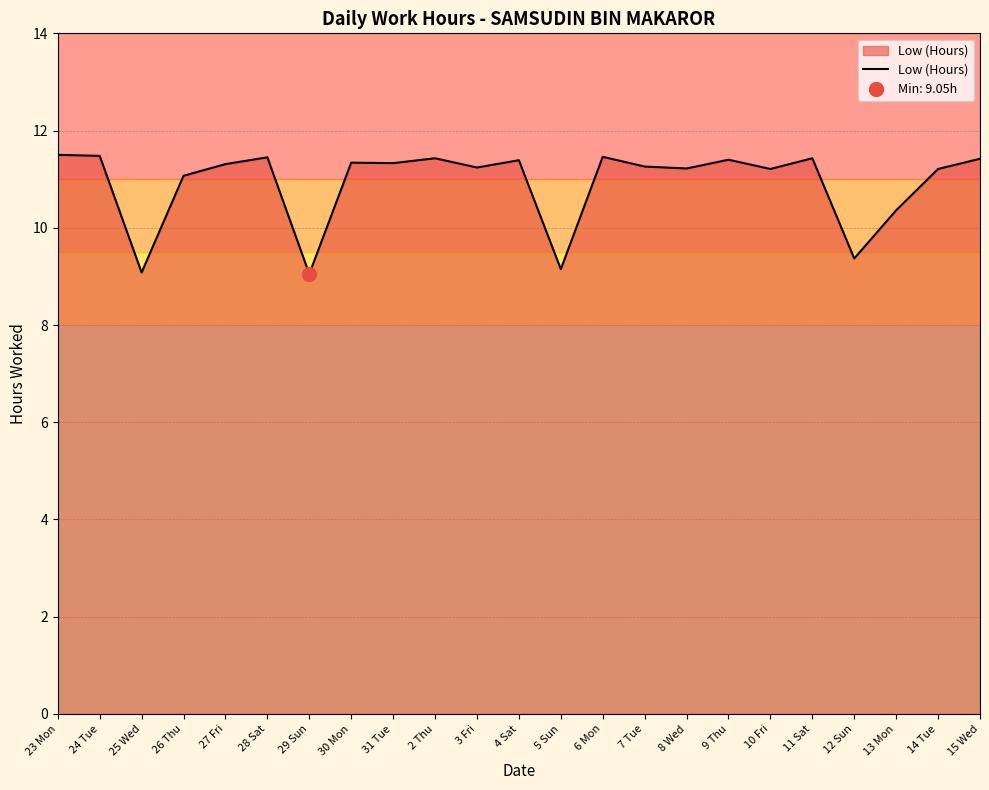

Is it true that Low (Hours) equals 9.1 at 25 Wed?

True